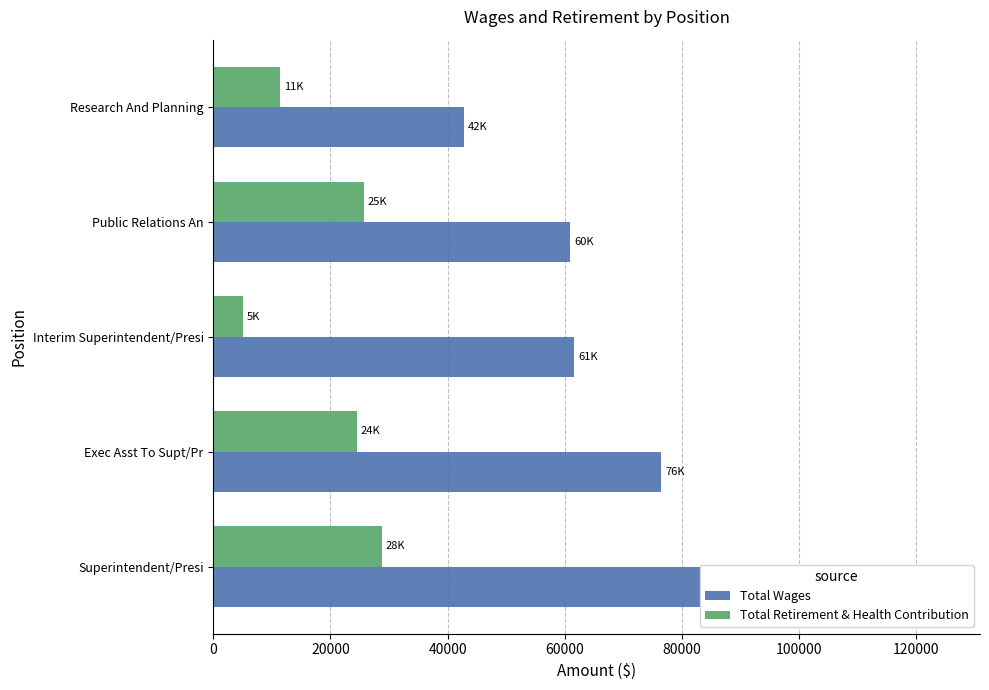

How many series are shown in this chart?

2